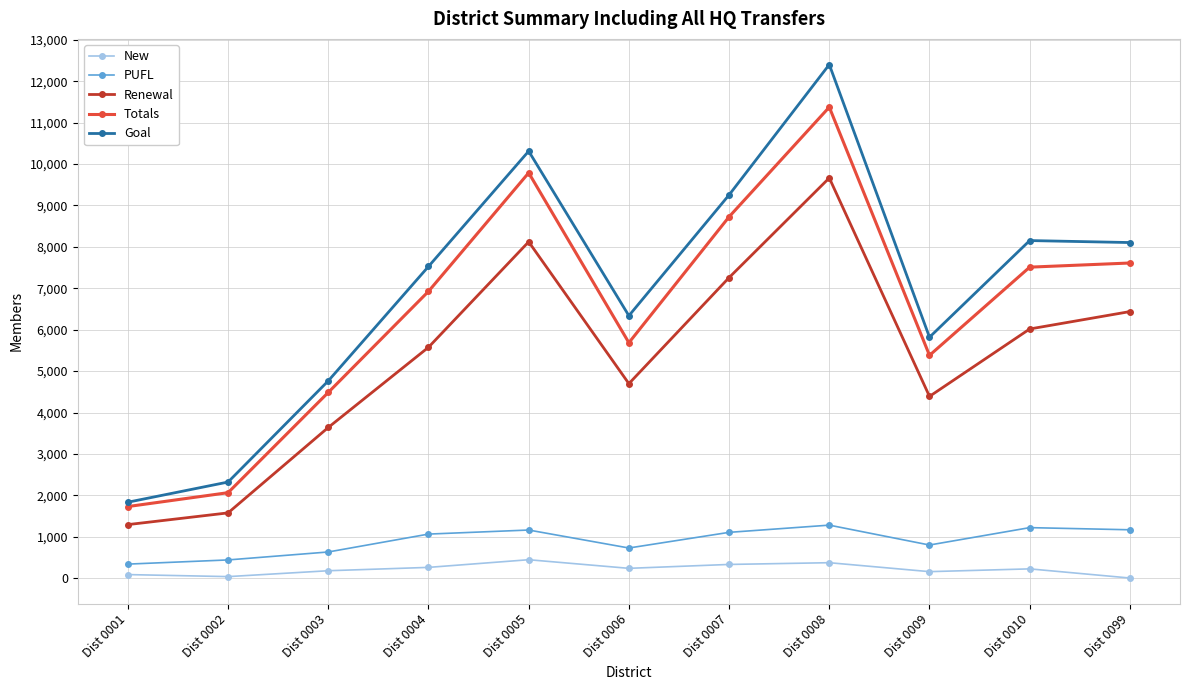

At which category does Totals reach its first local peak?

Dist 0005